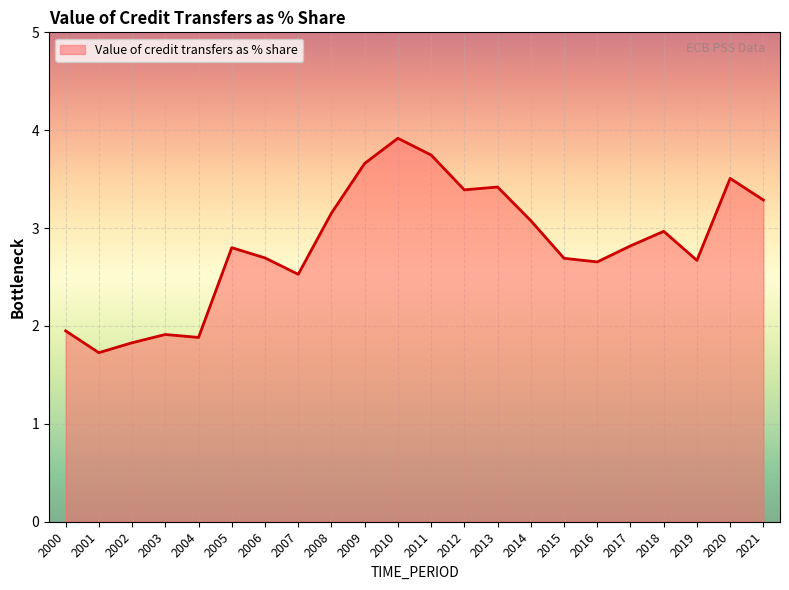

Is it true that the value at 2019 is 2.7?

True